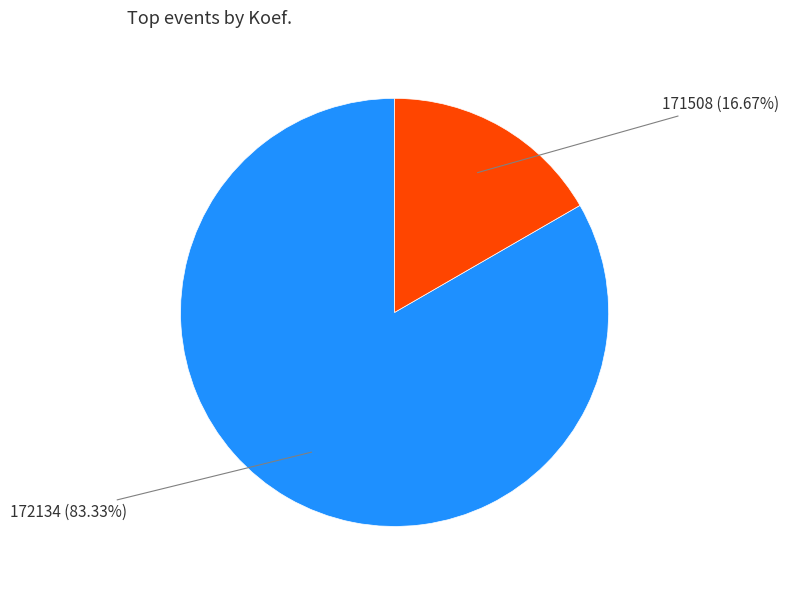

How many slices are in this pie chart?

2